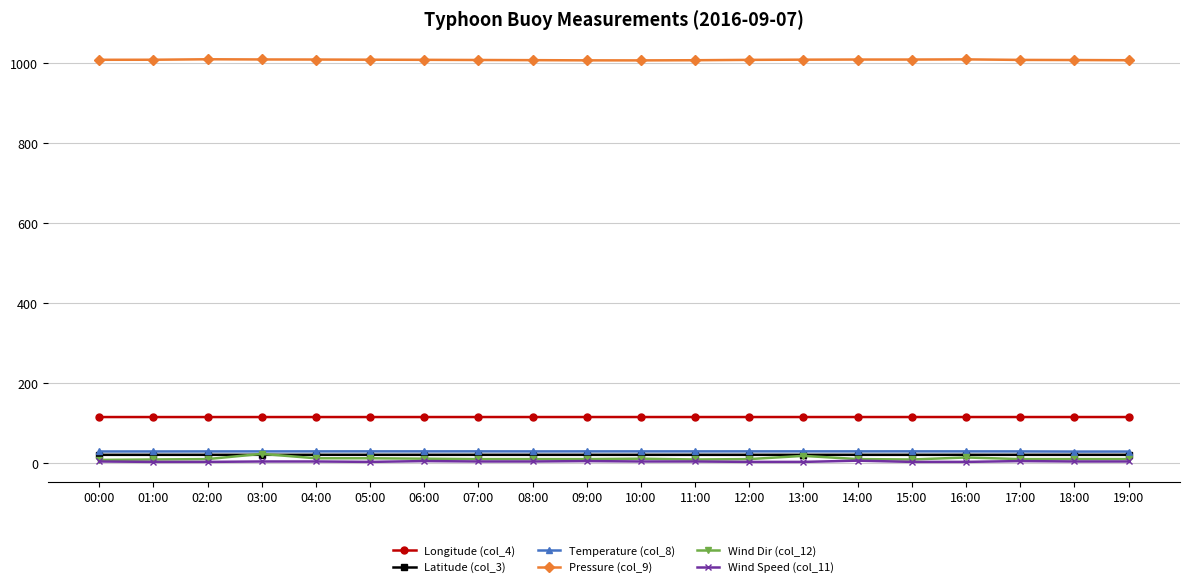

True or false: Wind Speed (col_11) and Longitude (col_4) cross at least once.

False